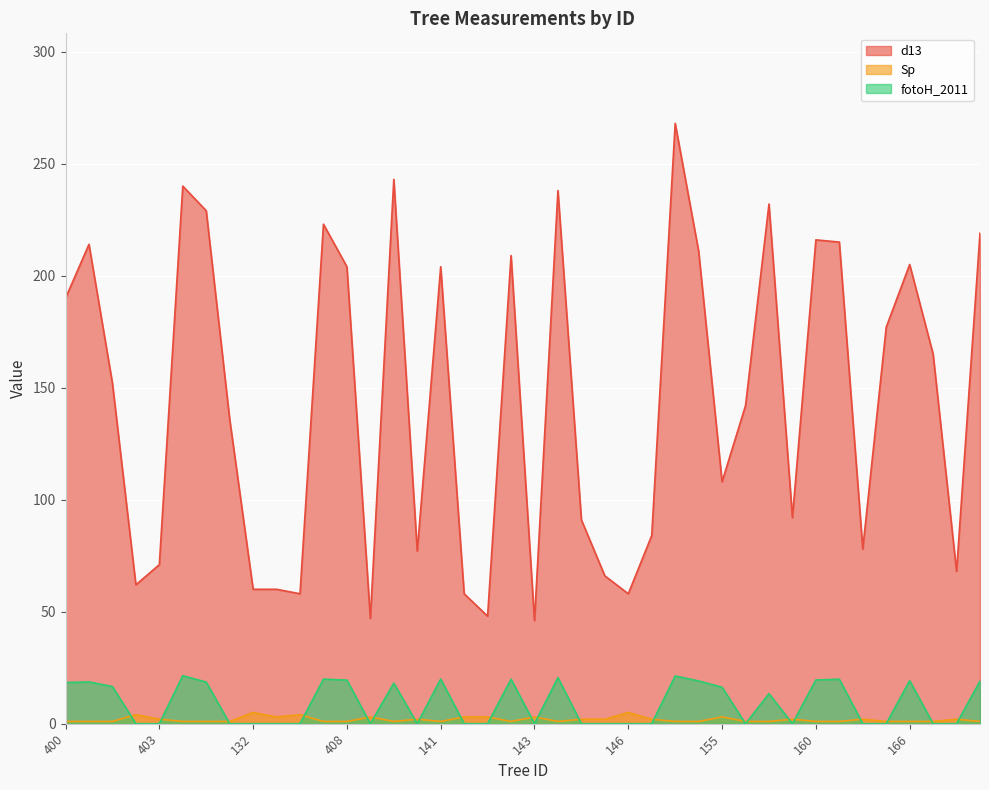

Between 143 and 401, which is larger?

401